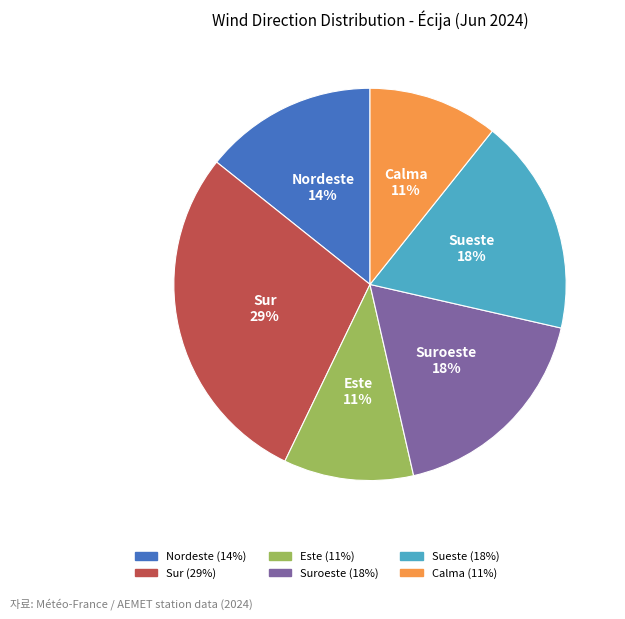

To the nearest percent, what is the difference between the largest and smallest slice percentages?

18%